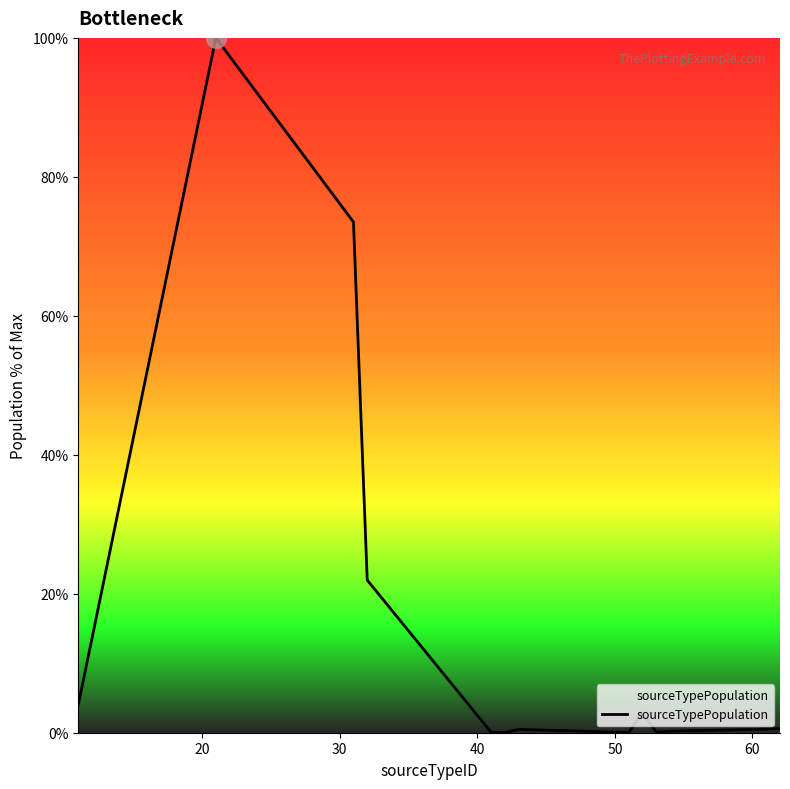

What is the maximum value shown in the chart?

100.0